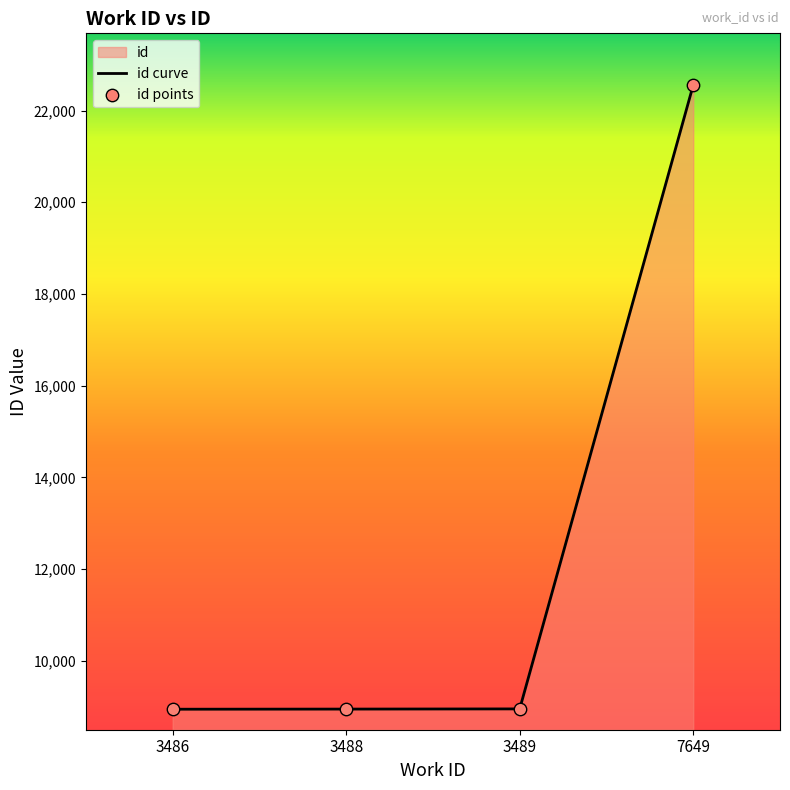

What is the change in value from 3488 to 7649?

+13612